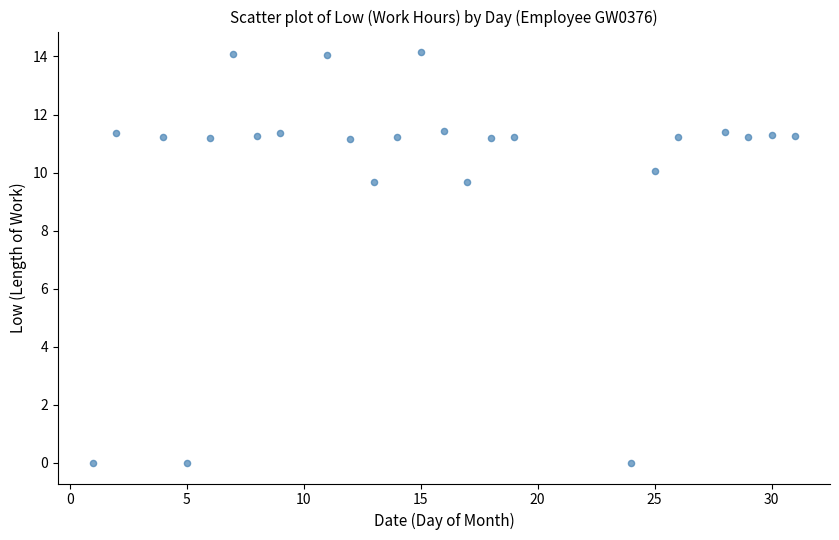

What is the range of X values (max minus min)?

30.0